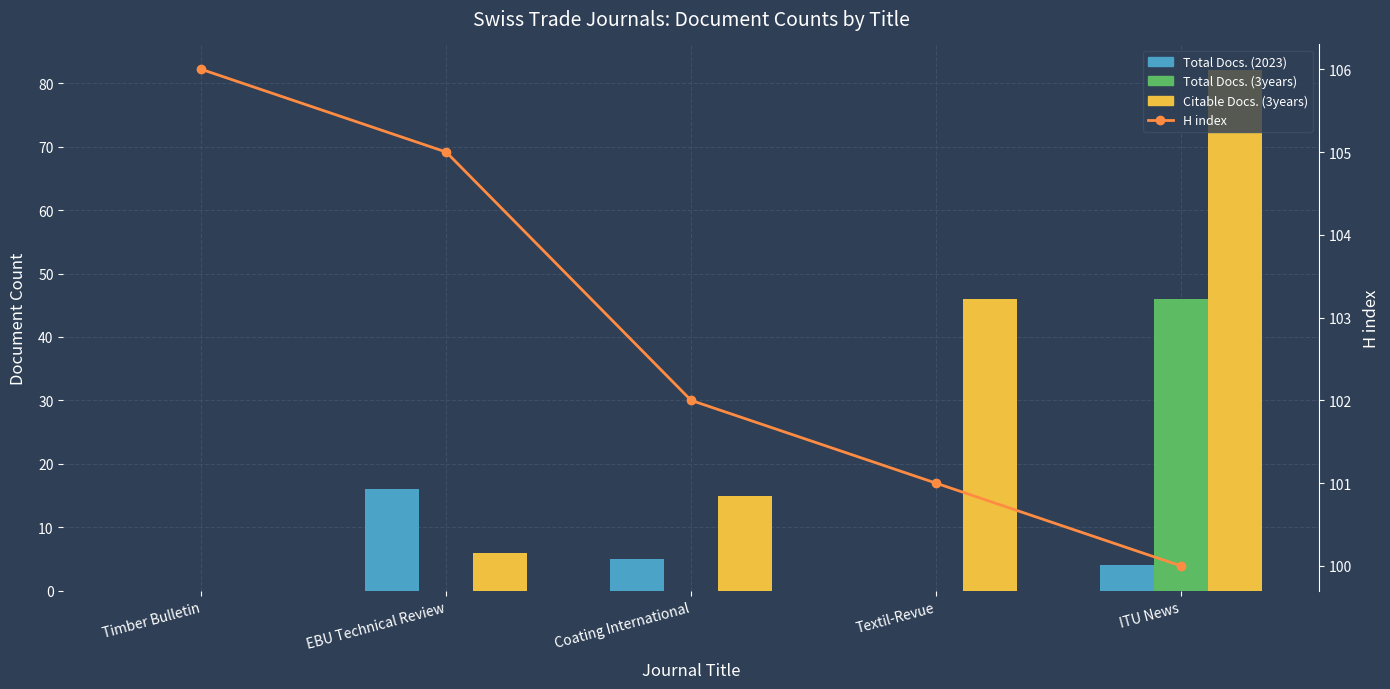

What position from the left is ITU News?

5